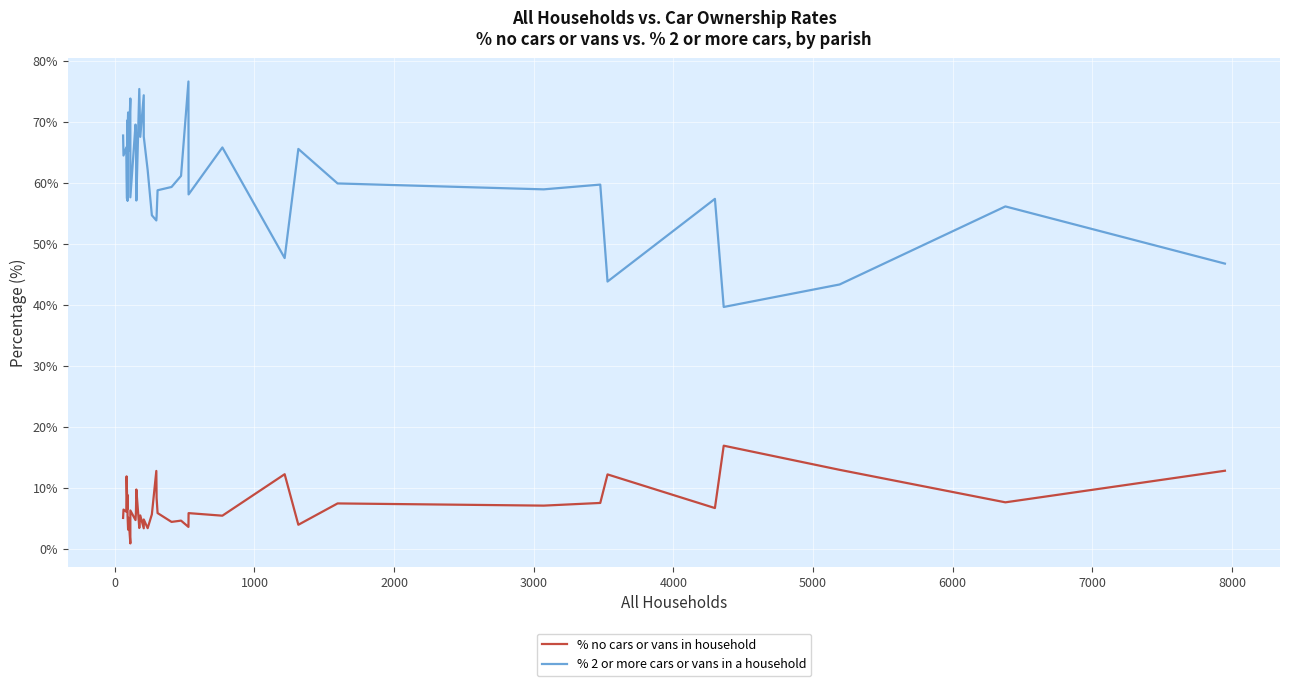

Which series has the largest total across all categories?

% 2 or more cars or vans in a household